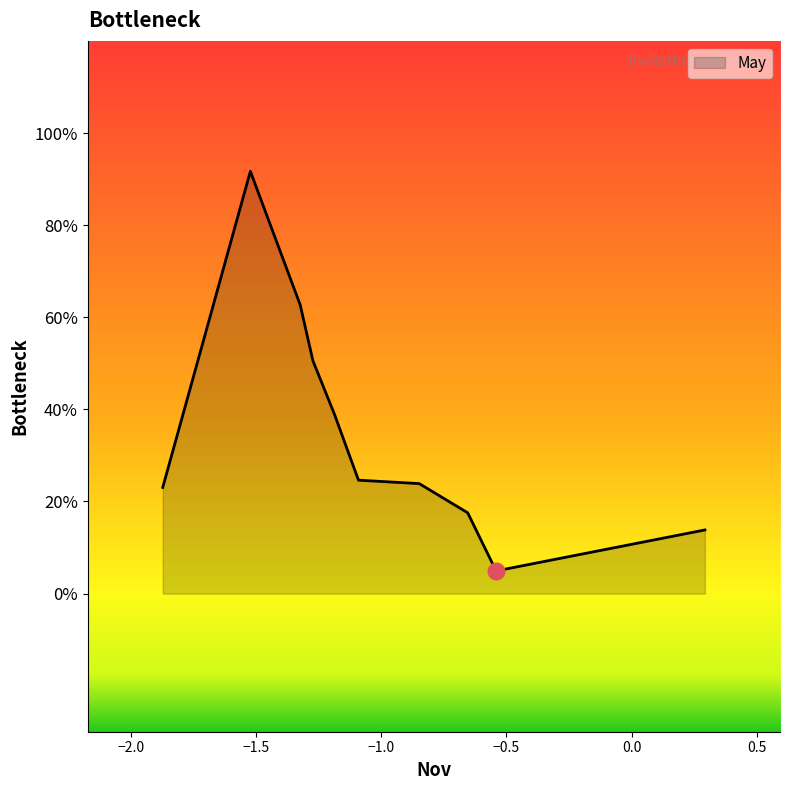

Does the chart display data point markers on the line(s)?

No